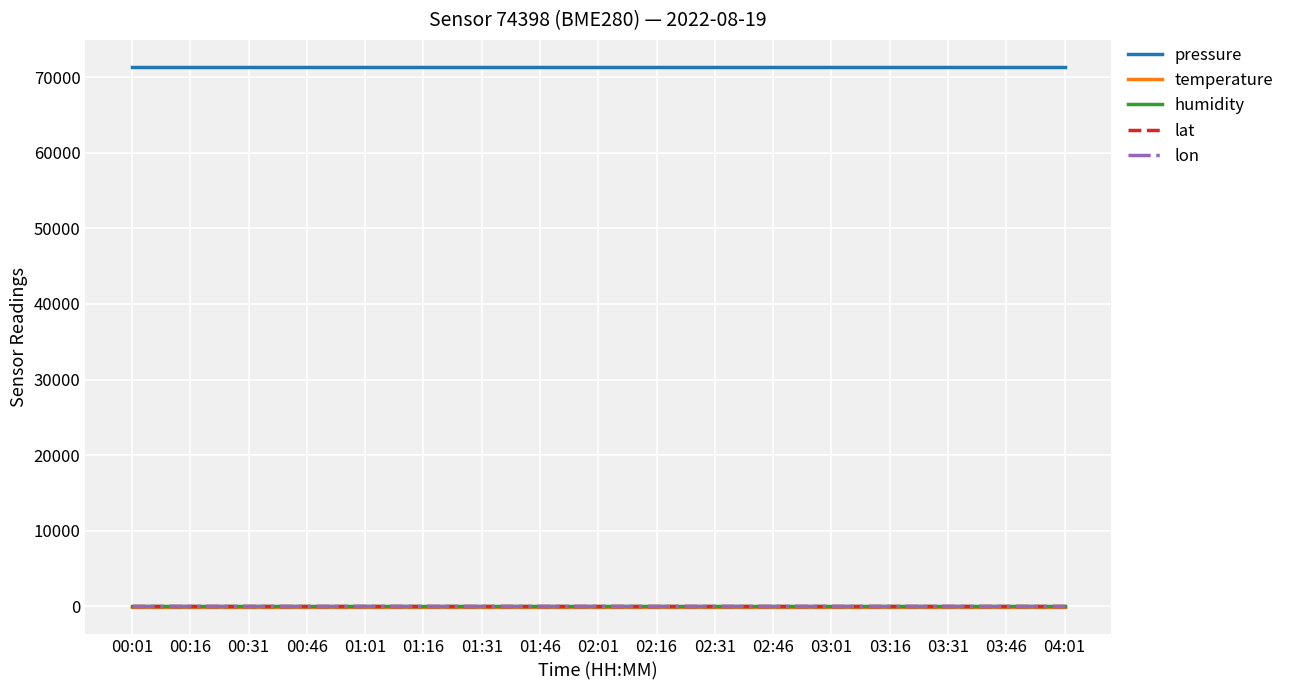

Does the chart display data point markers on the line(s)?

No